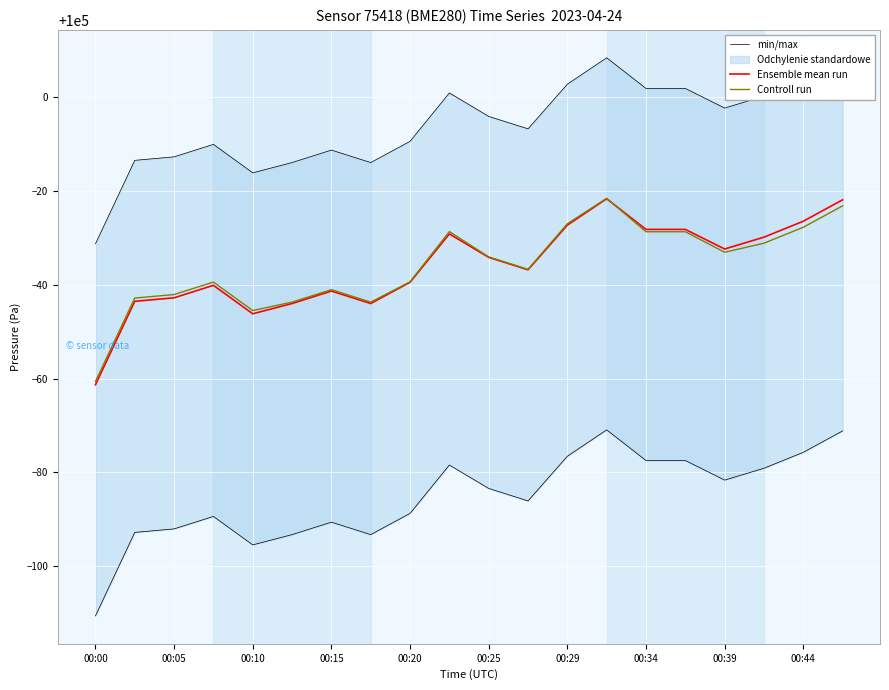

True or false: Controll run has a value of 99966.0 at 00:25.

True